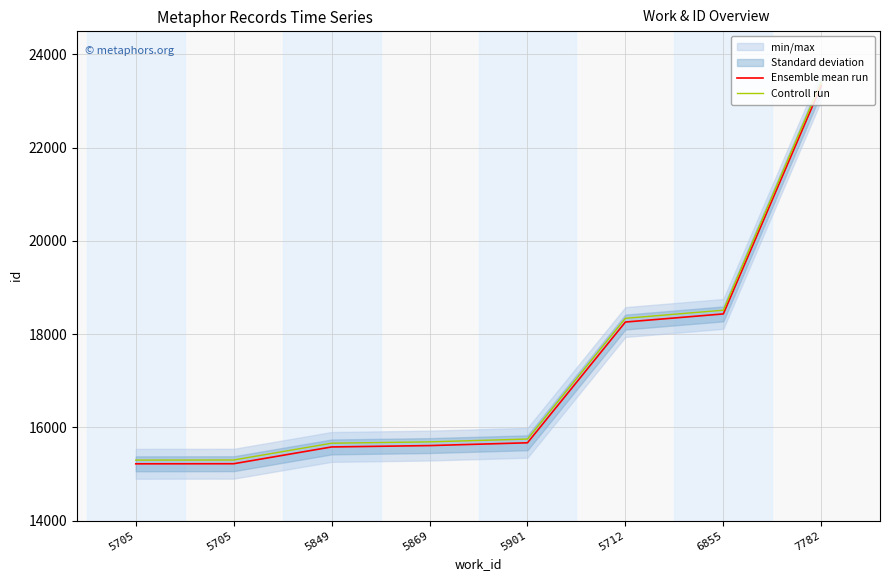

Where is Controll run nearest to the value 19352?

6855